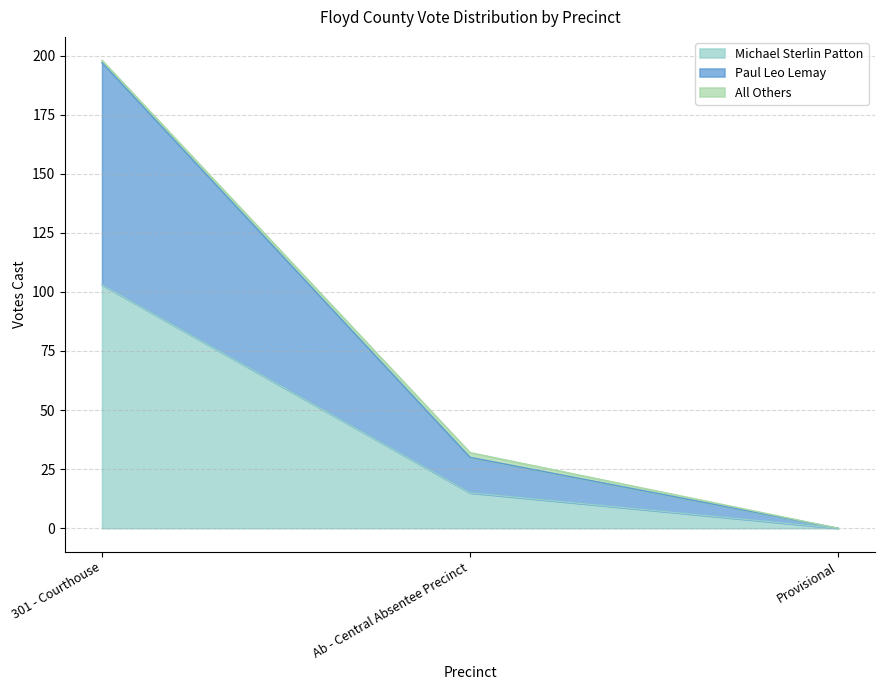

Is the value of Michael Sterlin Patton at Ab - Central Absentee Precinct greater than the value of Paul Leo Lemay at Ab - Central Absentee Precinct?

No